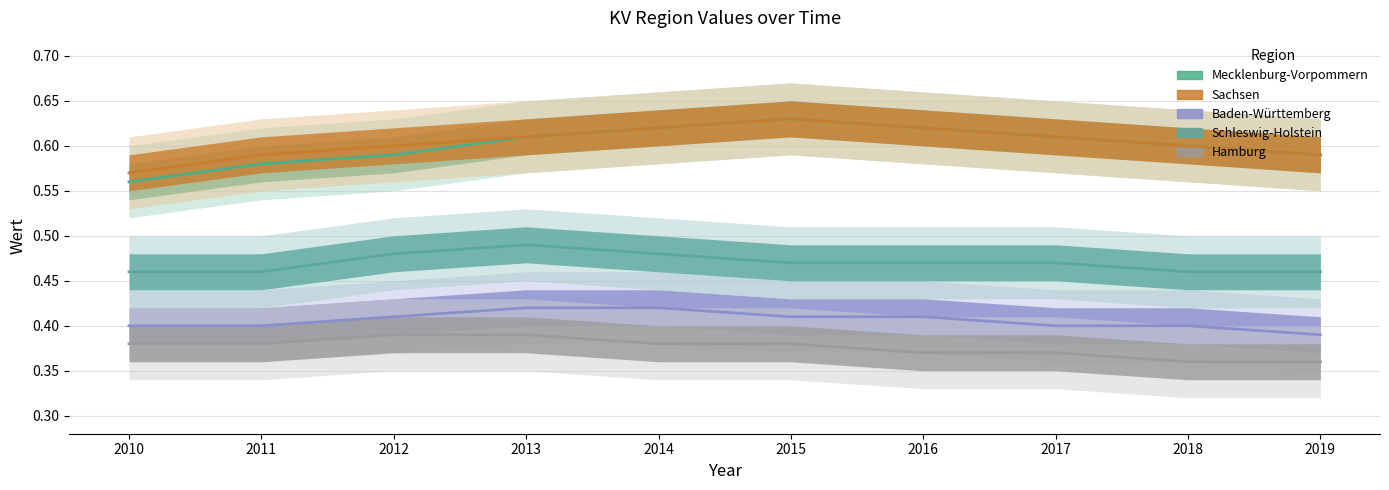

Which series has the largest total across all categories?

Sachsen